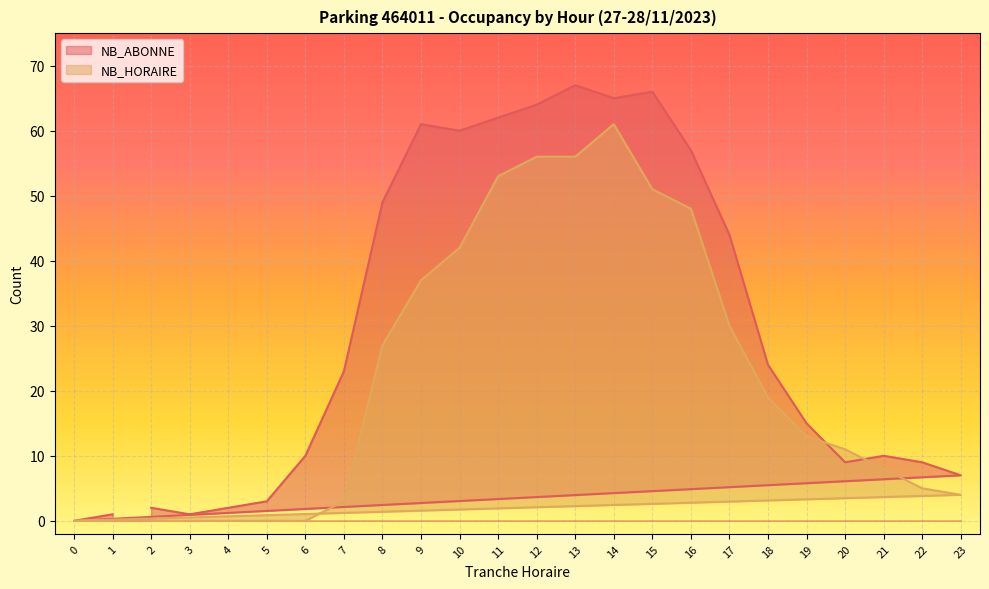

Reading right to left, list all the values displayed in this chart.

NB_ABONNE: 1	0	7	9	10	9	15	24	44	57	66	65	67	64	62	60	61	49	23	10	3	2	1	2
NB_HORAIRE: 0	0	4	5	8	11	13	19	30	48	51	61	56	56	53	42	37	27	3	0	0	0	0	0